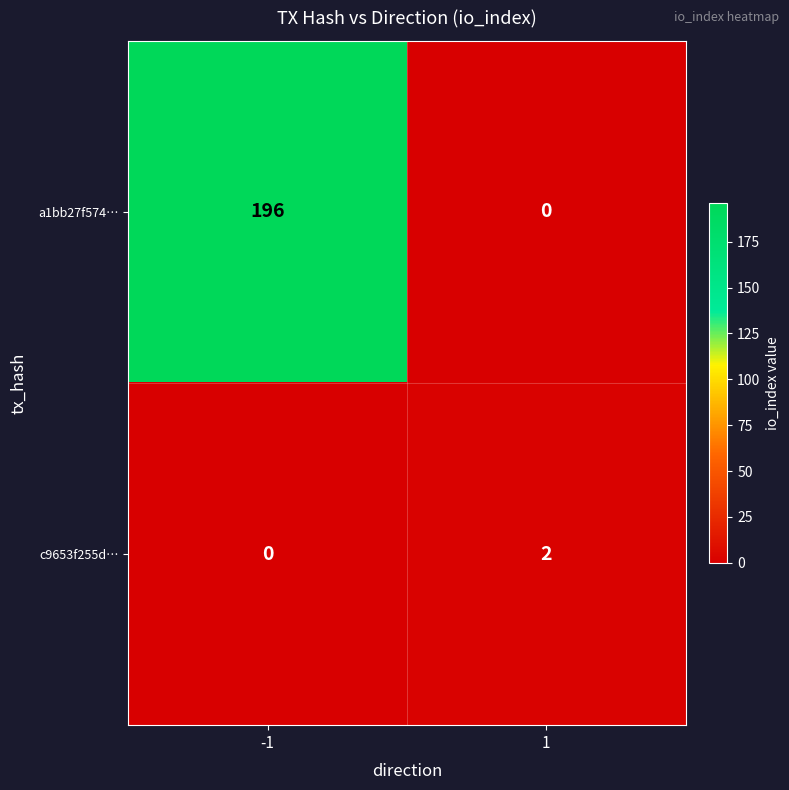

Reading right to left, extract all data points from this chart.

a1bb27f574…: 0	196
c9653f255d…: 2	0